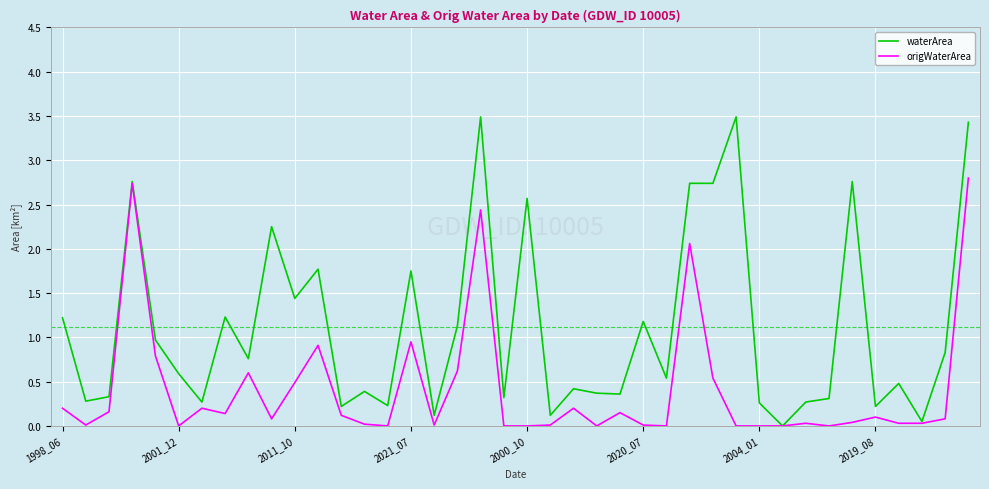

List the series in order of their peak value, lowest first.

origWaterArea, waterArea